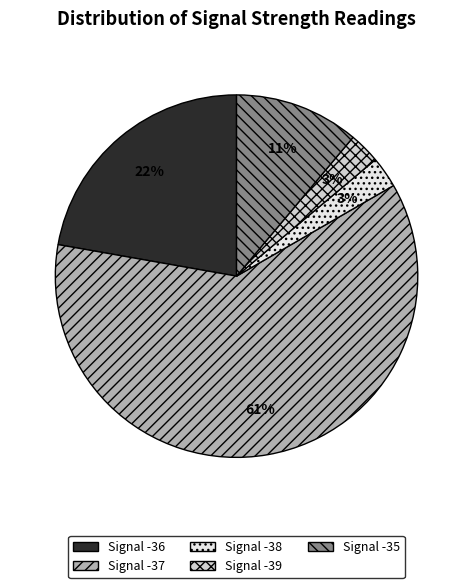

Is it true that Signal -37 is 33% of the pie?

False